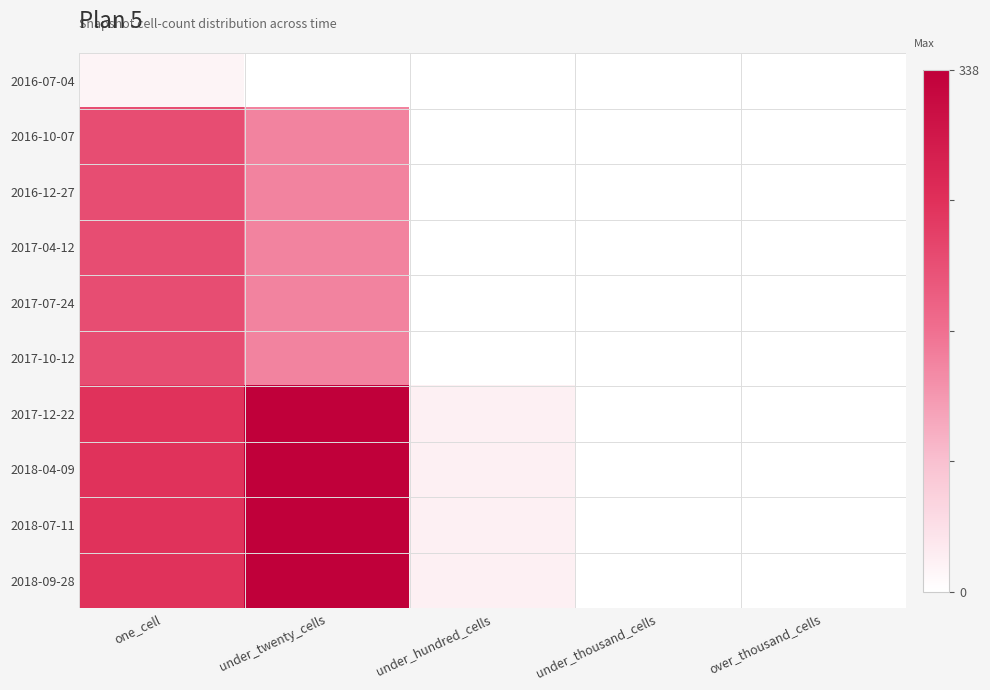

At which category is the sum across all series the highest?

under_twenty_cells